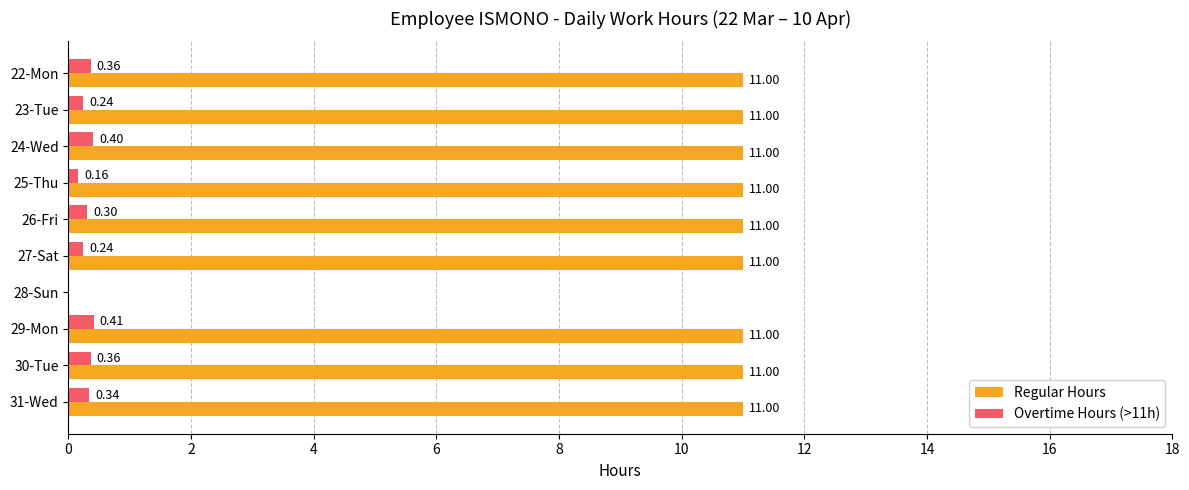

What is the sum of all Overtime Hours (>11h) values?

2.8